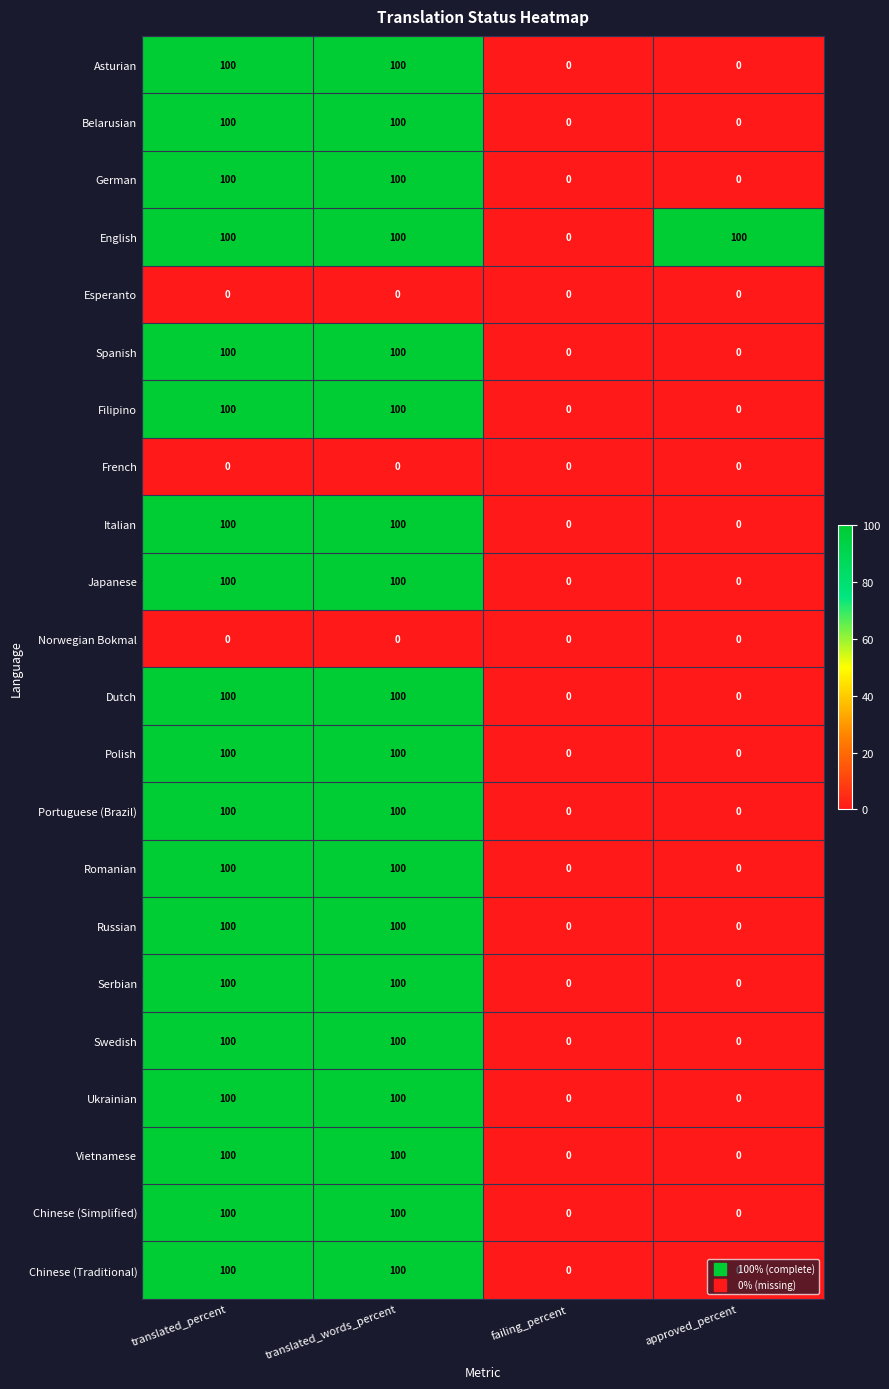

At how many categories does at least one series exceed 43?

3